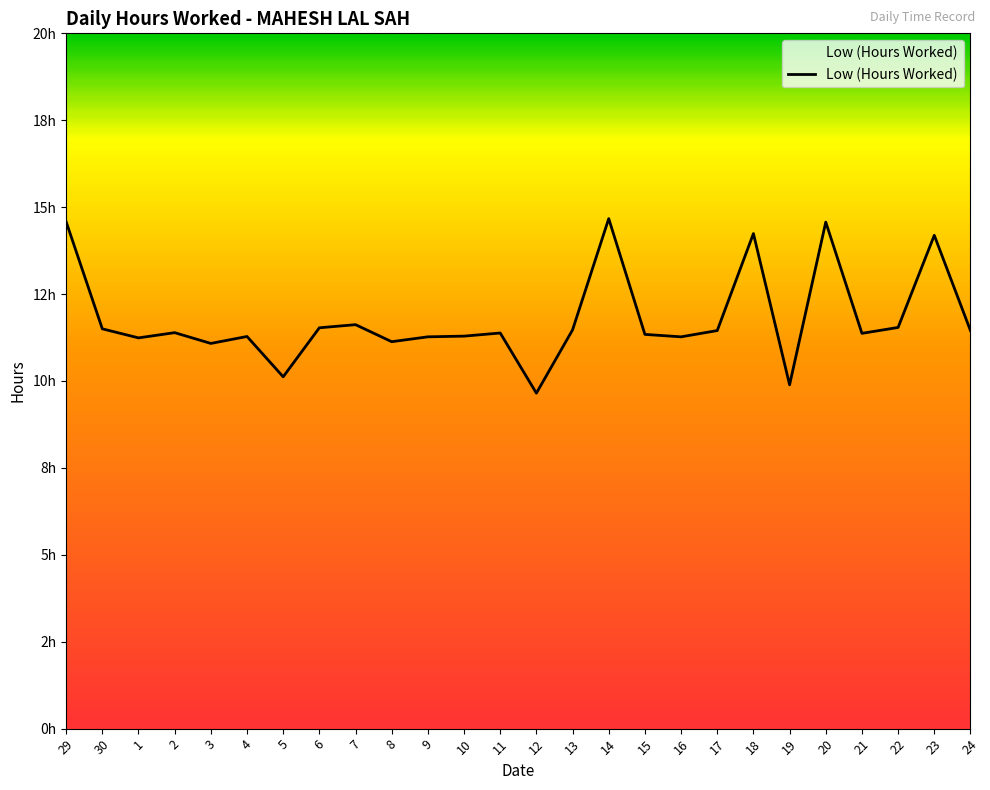

The value at 18 is 14.2. True or false?

True